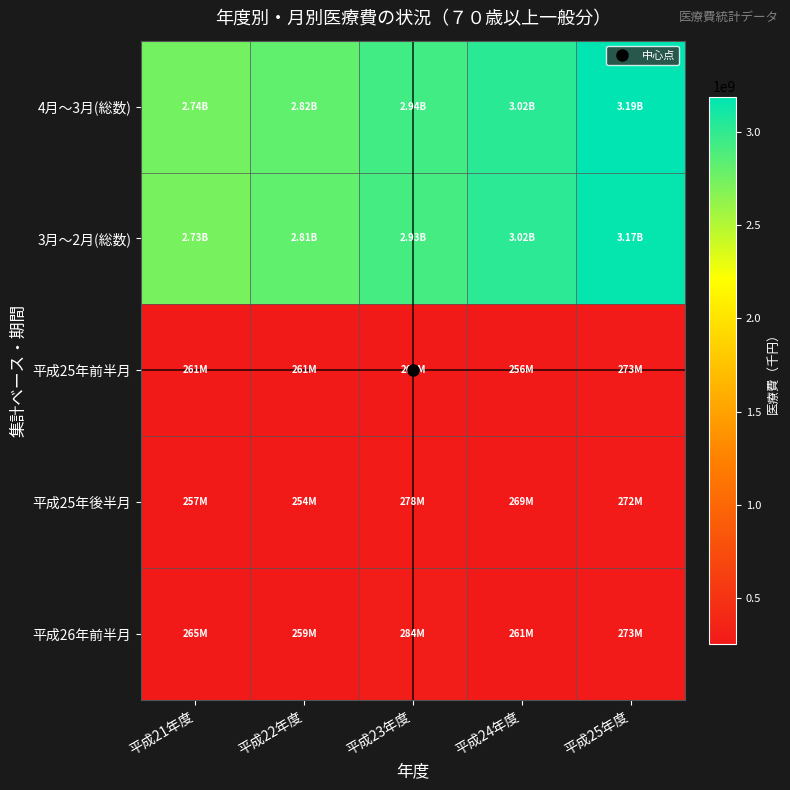

Reading left to right, transcribe all the data shown in this chart.

4月～3月(総数): 平成21年度=2737514901.6	平成22年度=2815061949.8	平成23年度=2936014824.9	平成24年度=3024761607.4	平成25年度=3188926505.5
3月～2月(総数): 平成21年度=2727134105.4	平成22年度=2813017794.8	平成23年度=2925168842.1	平成24年度=3022446693.0	平成25年度=3165926597.7
平成25年前半月: 平成21年度=261131806.8	平成22年度=260546364.8	平成23年度=260347130.2	平成24年度=255528994.7	平成25年度=272671755.9
平成25年後半月: 平成21年度=256512324.2	平成22年度=254492876.7	平成23年度=277838027.7	平成24年度=269290426.4	平成25年度=271964356.1
平成26年前半月: 平成21年度=265244495.5	平成22年度=259371423.9	平成23年度=284472582.2	平成24年度=260546364.8	平成25年度=272671755.9